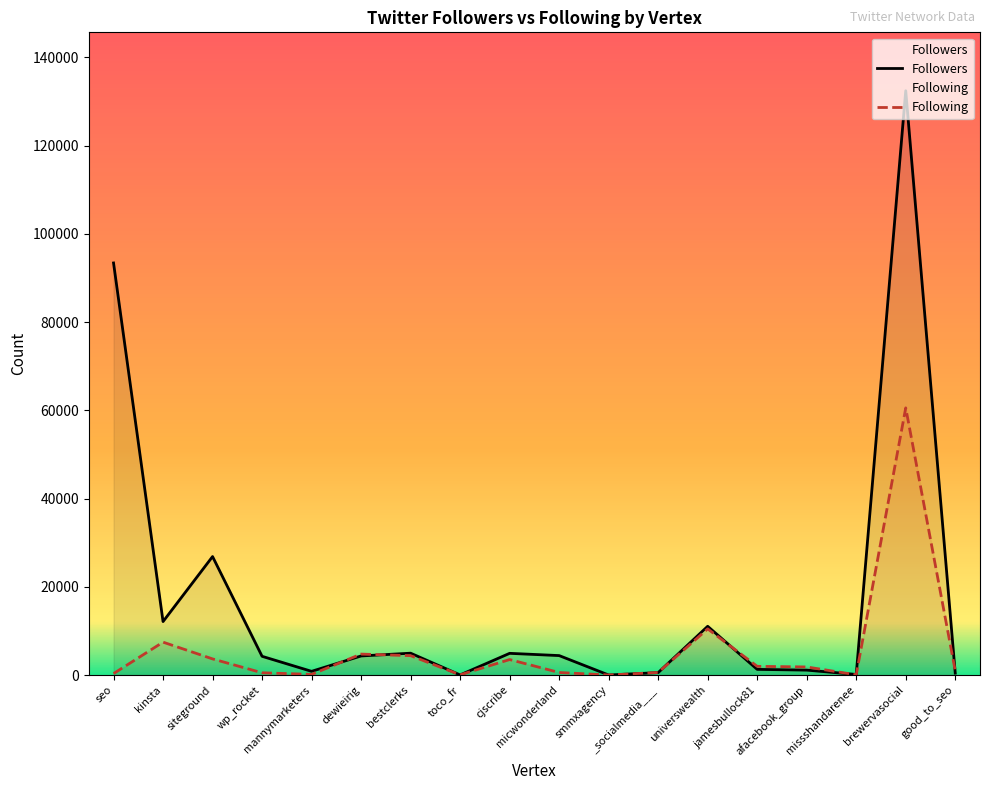

Which category has the lowest value across all series?

smmxagency